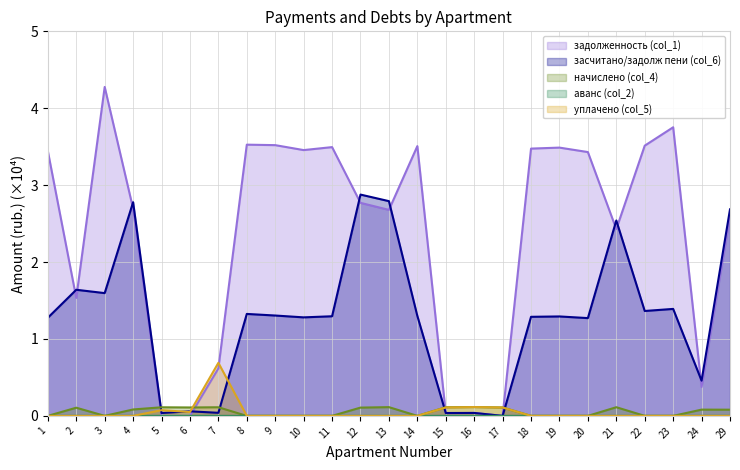

True or false: начислено (col_4) has more than 0 interior local peaks.

True